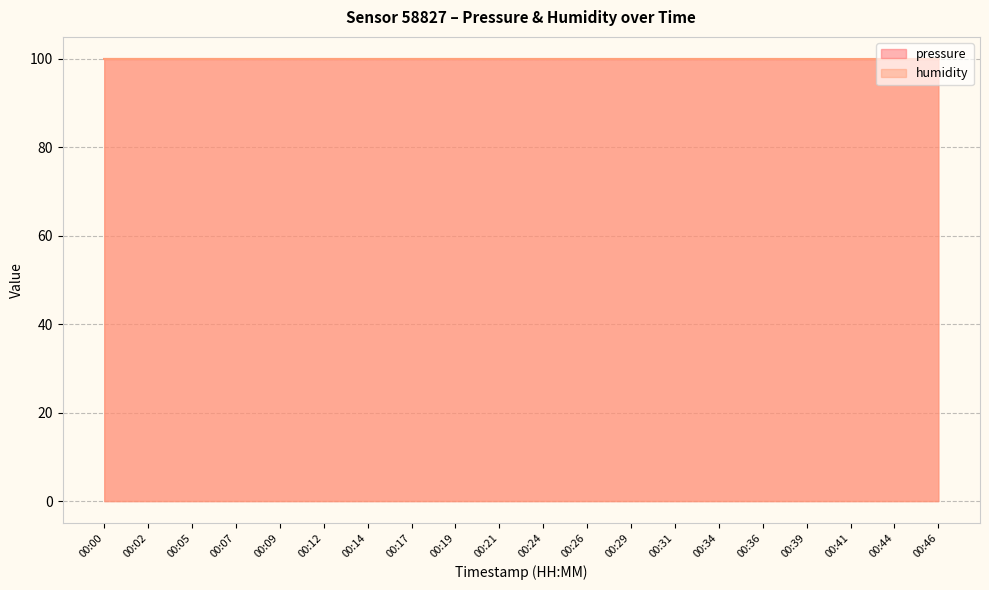

The humidity series shows 100.0 at 00:44. True or false?

True